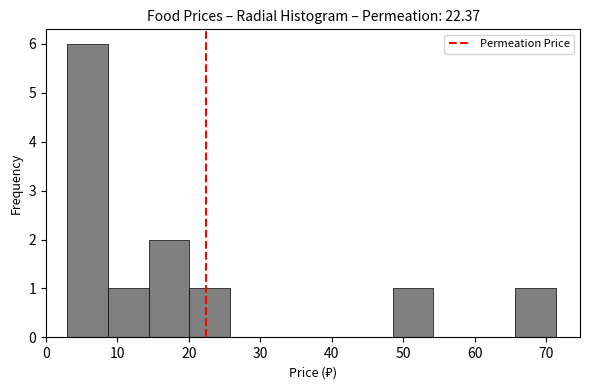

Which range on the x-axis has the tallest bar?

3 to 9